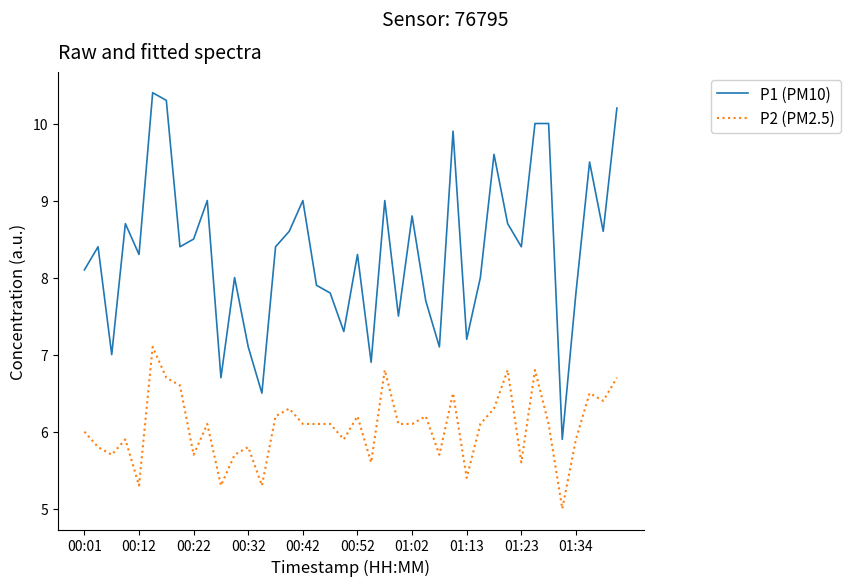

What is the sum of all P1 (PM10) values?

333.5